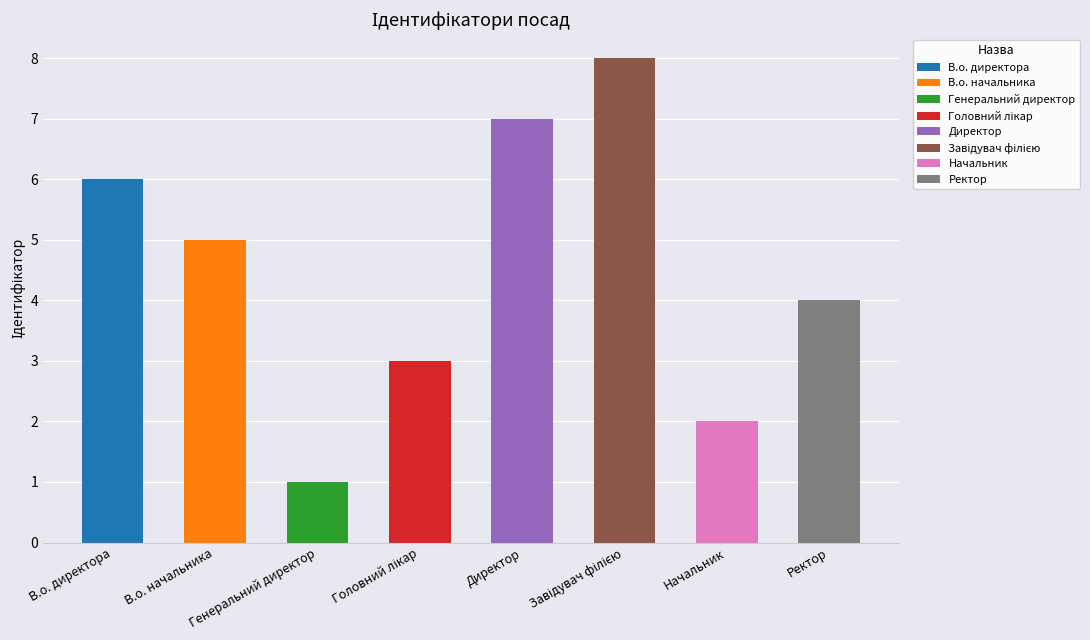

Rank the categories by value from highest to lowest.

Завідувач філією, Директор, В.о. директора, В.о. начальника, Ректор, Головний лікар, Начальник, Генеральний директор